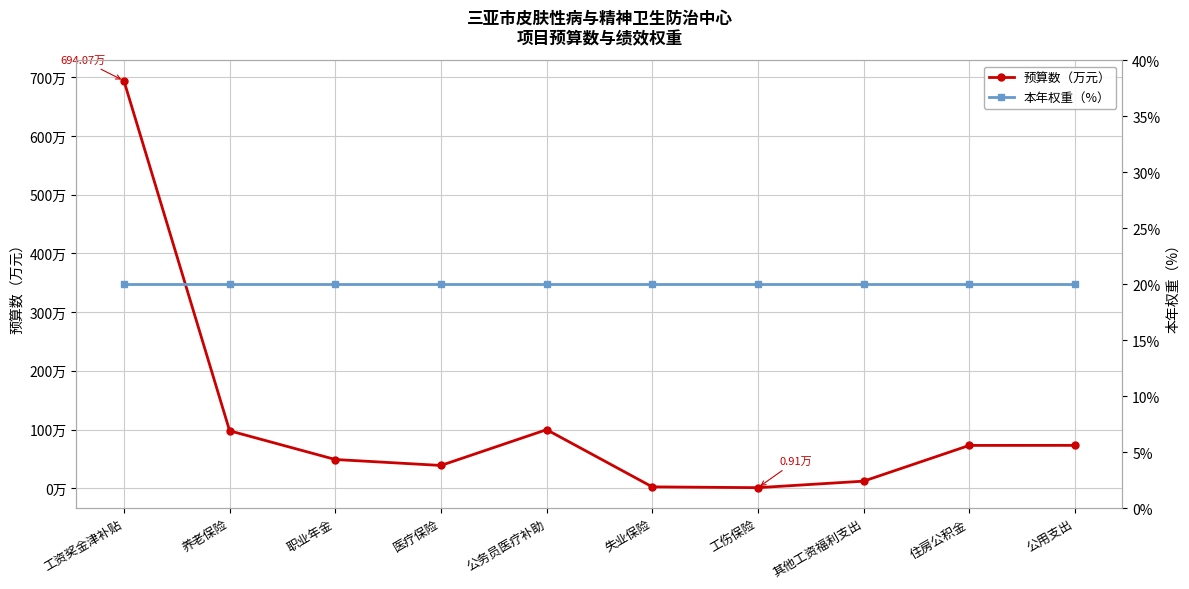

What is the average value of the 预算数（万元） series?

114.0